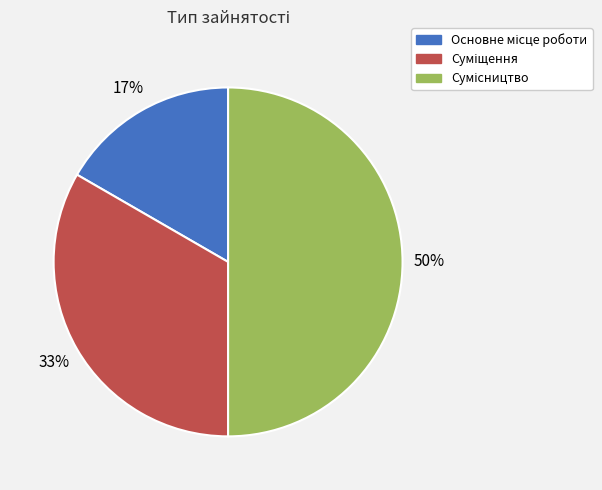

To the nearest percent, what is the difference between the largest and smallest slice percentages?

33%